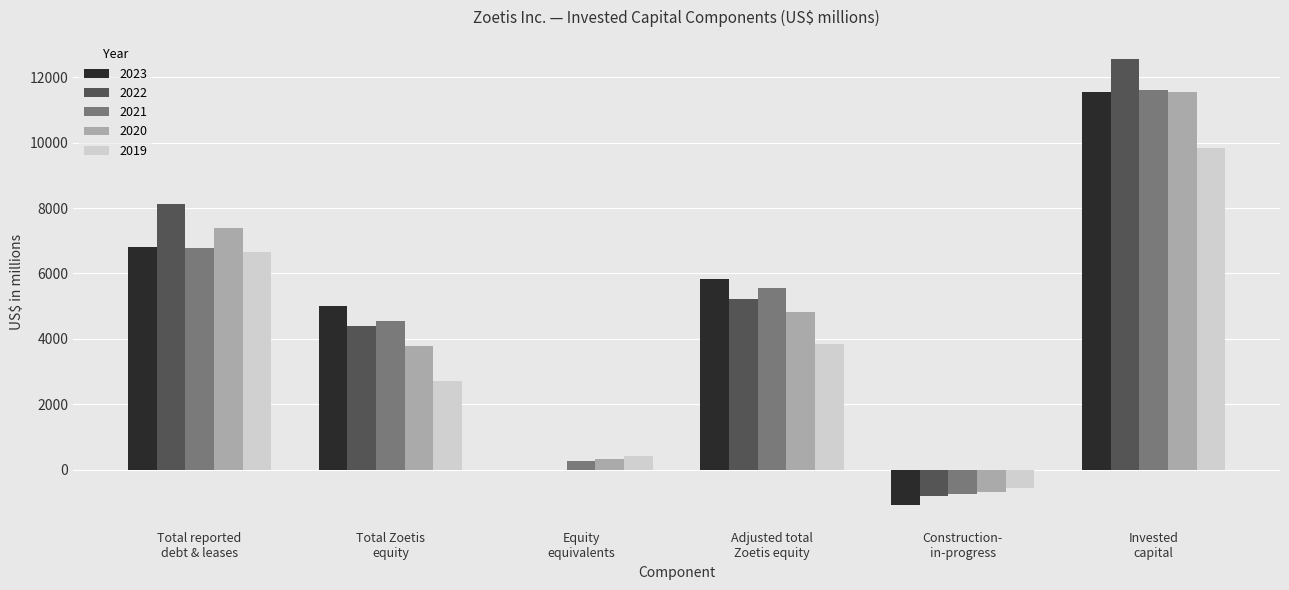

True or false: 2021 has a value of 3541 at Total reported
debt & leases.

False